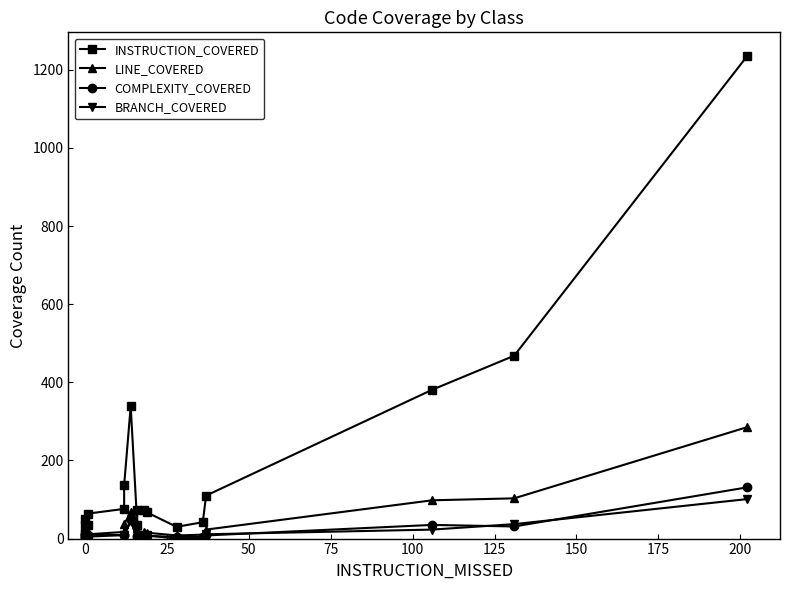

True or false: LINE_COVERED and BRANCH_COVERED cross at least once.

False